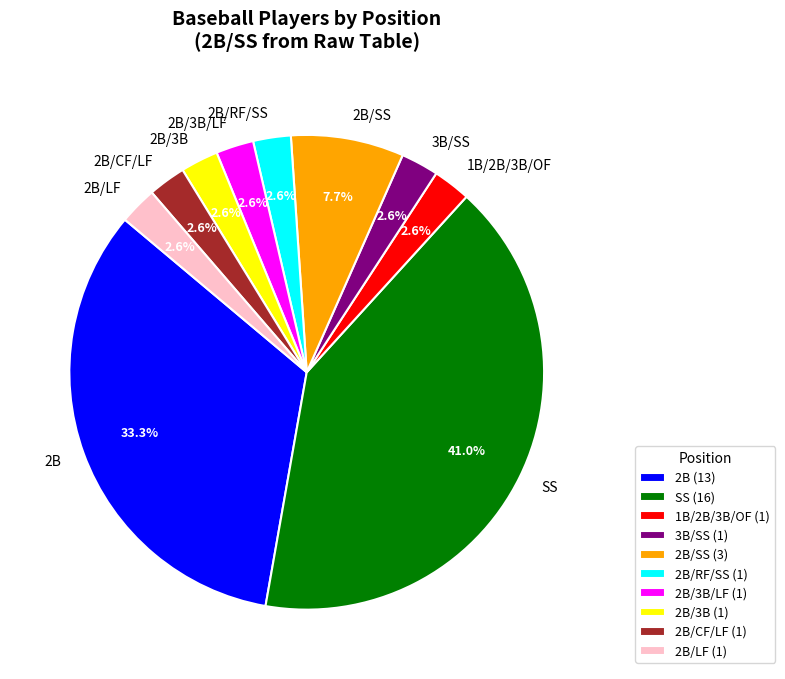

What is the total percentage of 2B/SS and 1B/2B/3B/OF?

10.3%